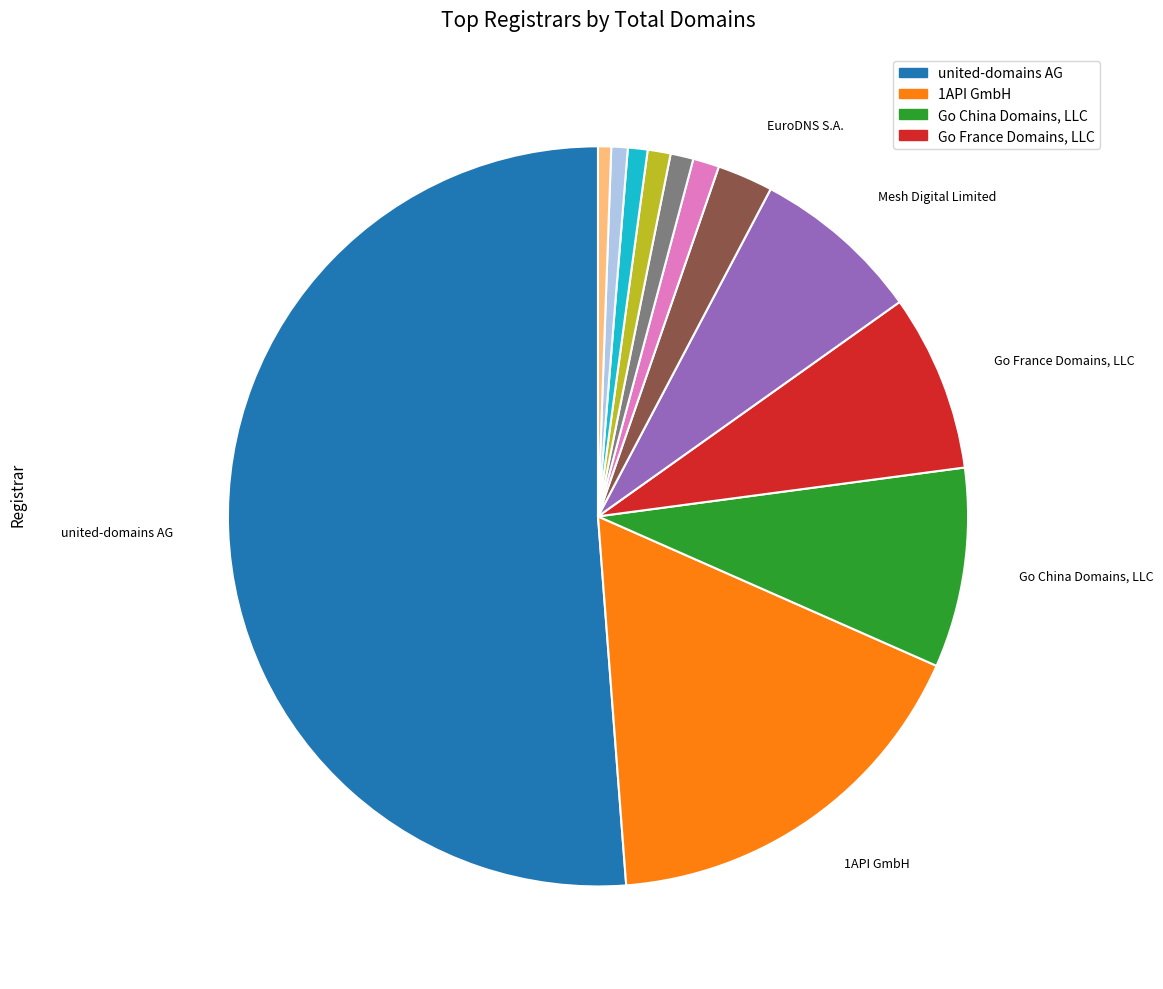

Rank the categories by value from lowest to highest.

AB NameISP, BigRock Solutions Ltd., Lexsynergy Limited, Hosting Concepts B.V. dba Openprovider, Vautron Rechenzentrum AG, Vedacore.com, Inc, EuroDNS S.A., Mesh Digital Limited, Go France Domains, LLC, Go China Domains, LLC, 1API GmbH, united-domains AG